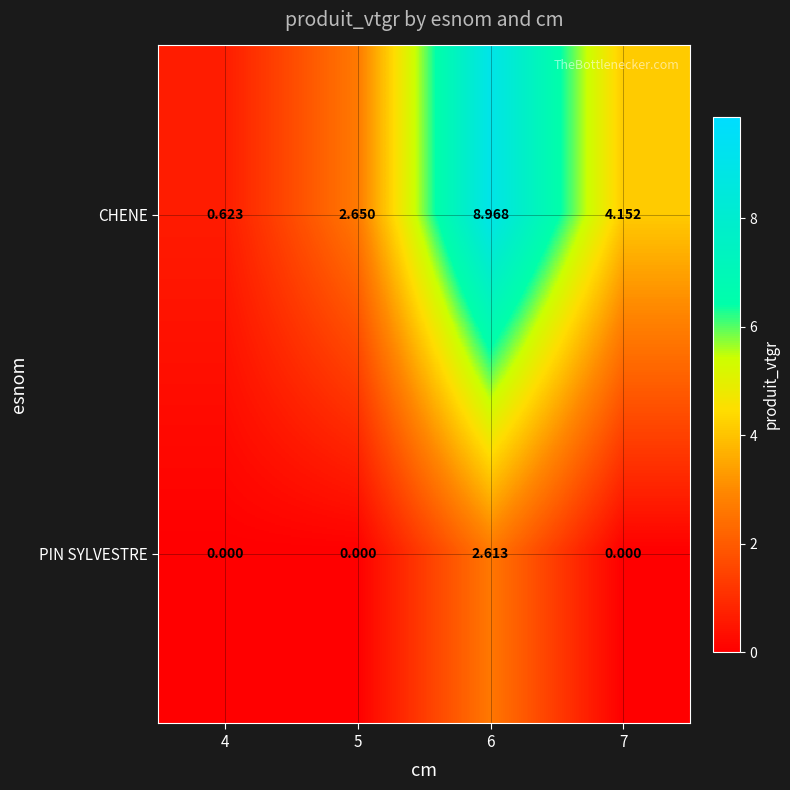

Rank the series at 6 from highest to lowest value.

CHENE, PIN SYLVESTRE